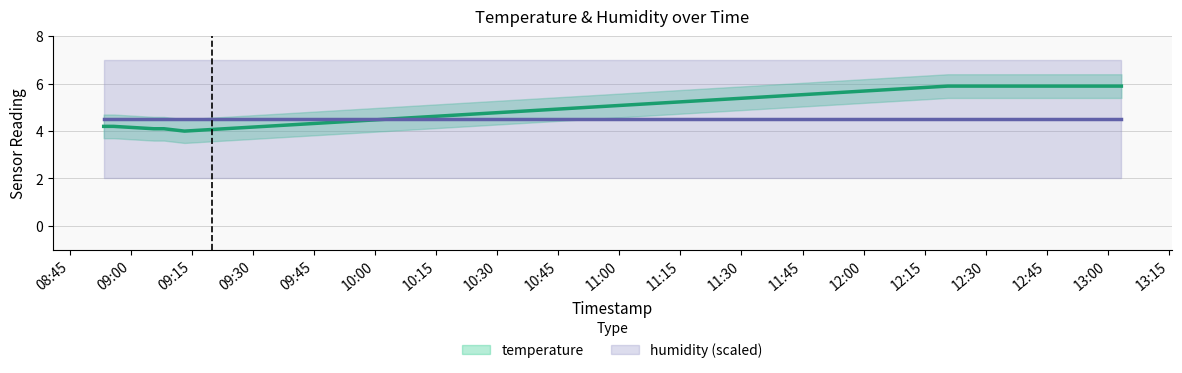

What is the difference between the second highest and minimum values?

1.9